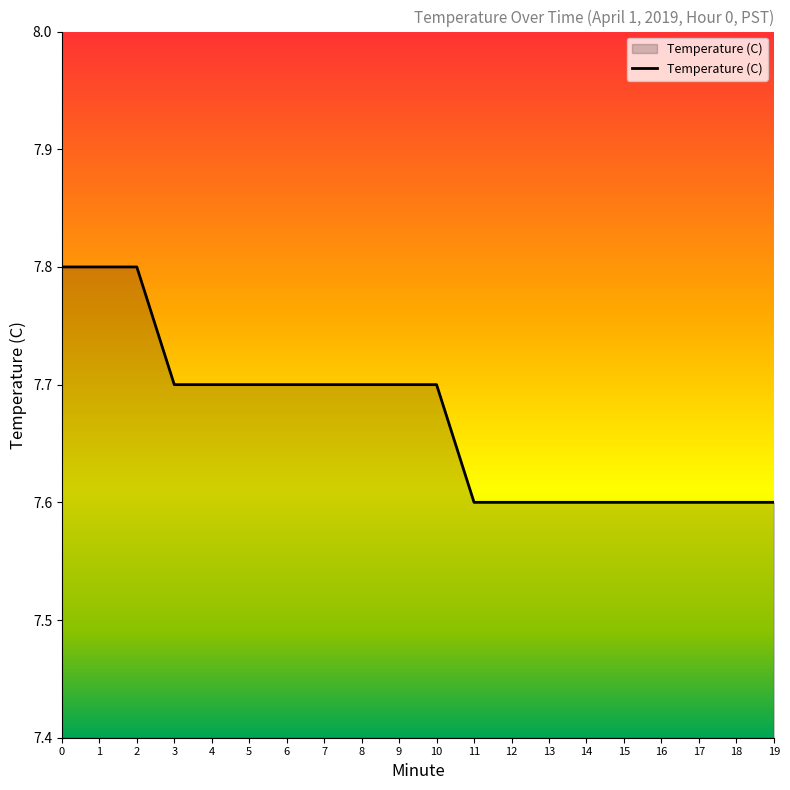

True or false: the data shows 7.7 at 3.

True